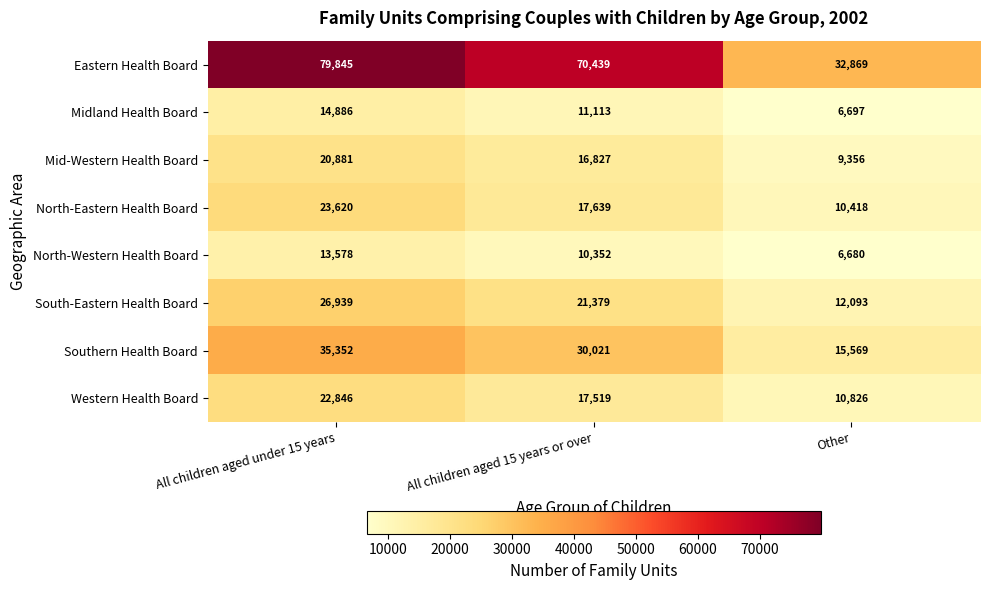

Which label corresponds to the largest value in the chart?

All children aged under 15 years